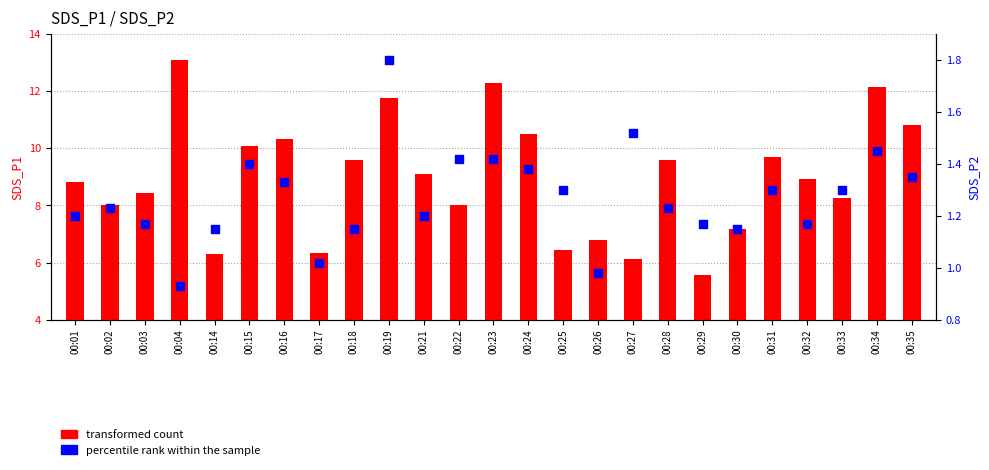

What is the total value across all series at 00:32?

10.1